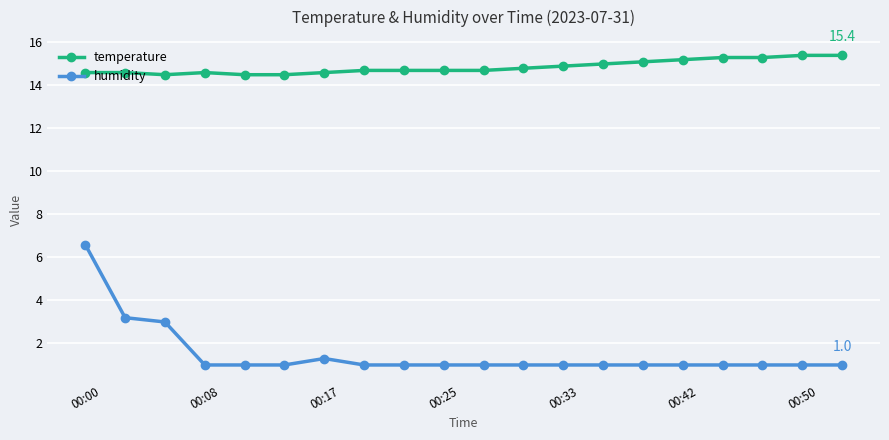

What is the value of the temperature point at the 19th from the left?

15.4